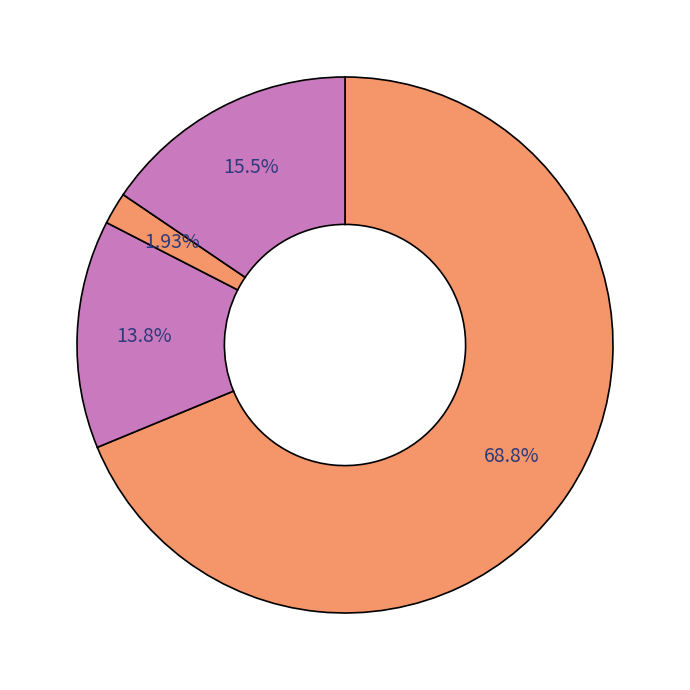

Count the number of slices in the pie.

4